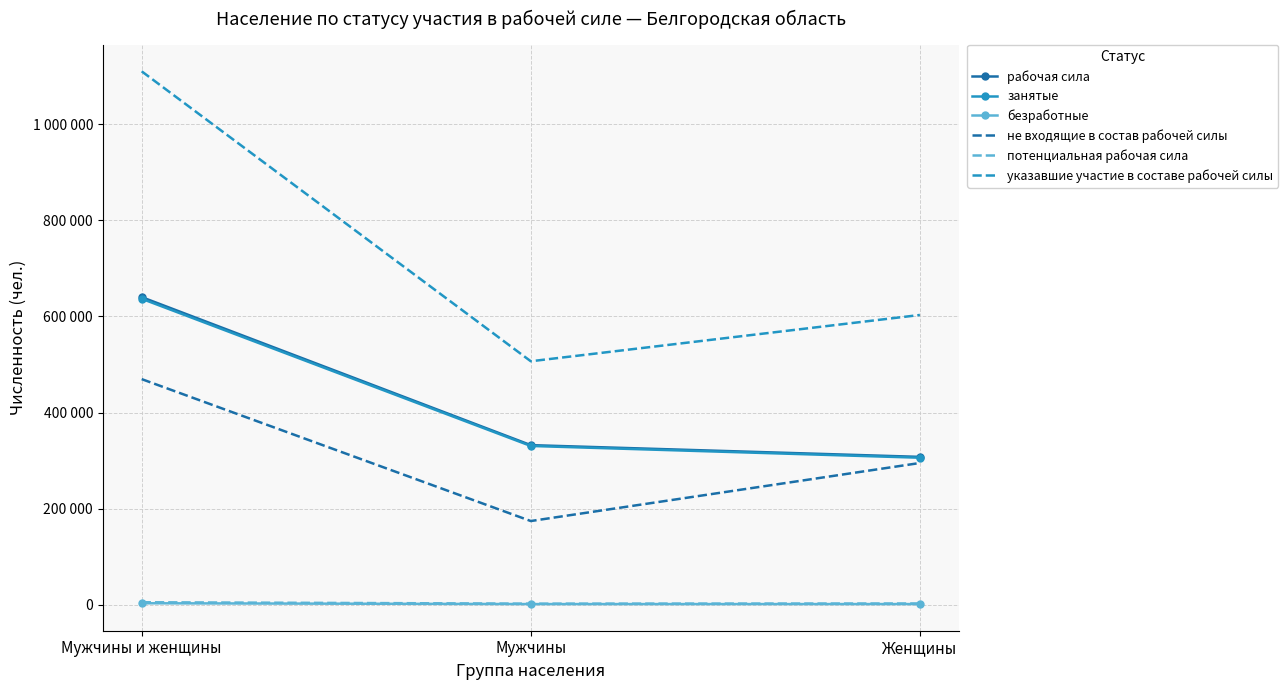

At which label does занятые reach its minimum?

Женщины